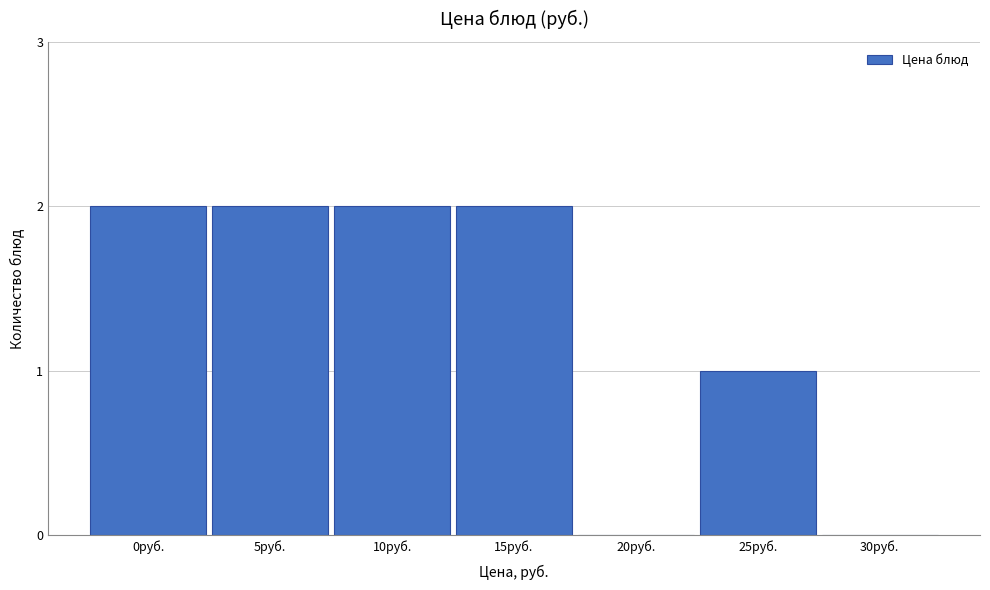

Reading left to right, list all the values displayed in this chart.

0руб.=2	5руб.=2	10руб.=2	15руб.=2	20руб.=0	25руб.=1	30руб.=0